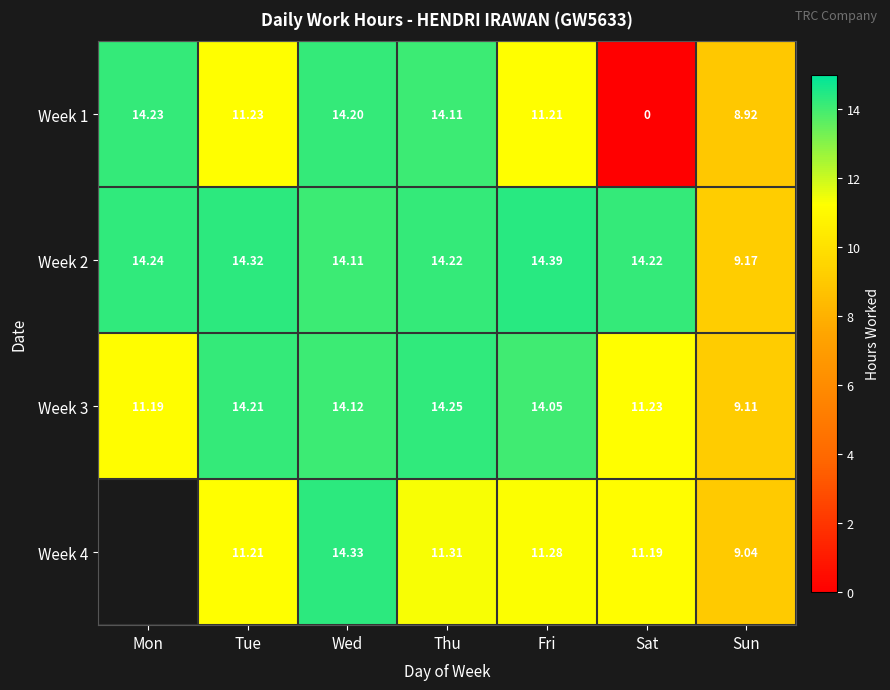

Where does the Week 2 series first go above 14?

Mon